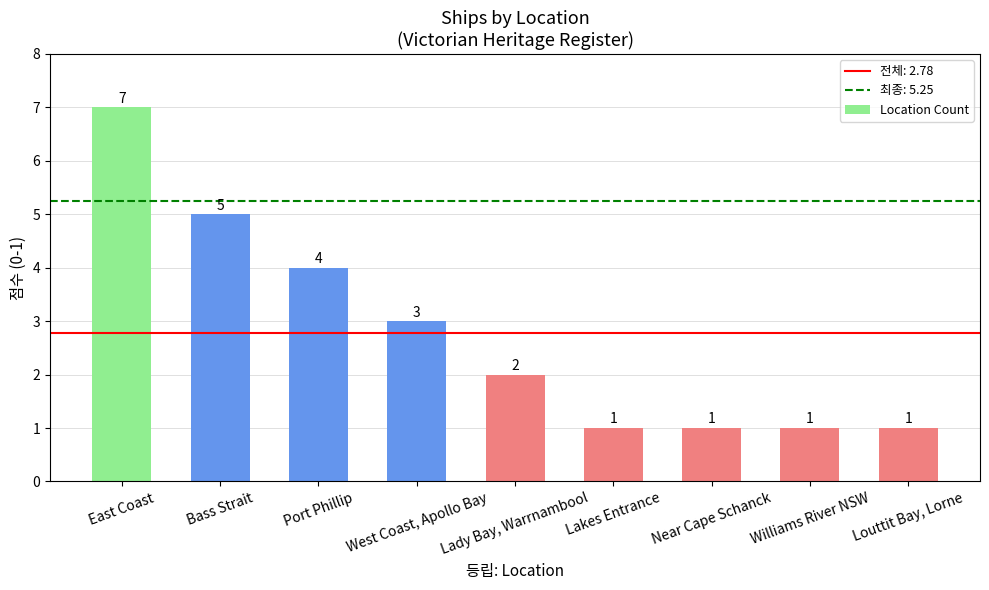

Which has a higher value, Port Phillip or Williams River NSW?

Port Phillip